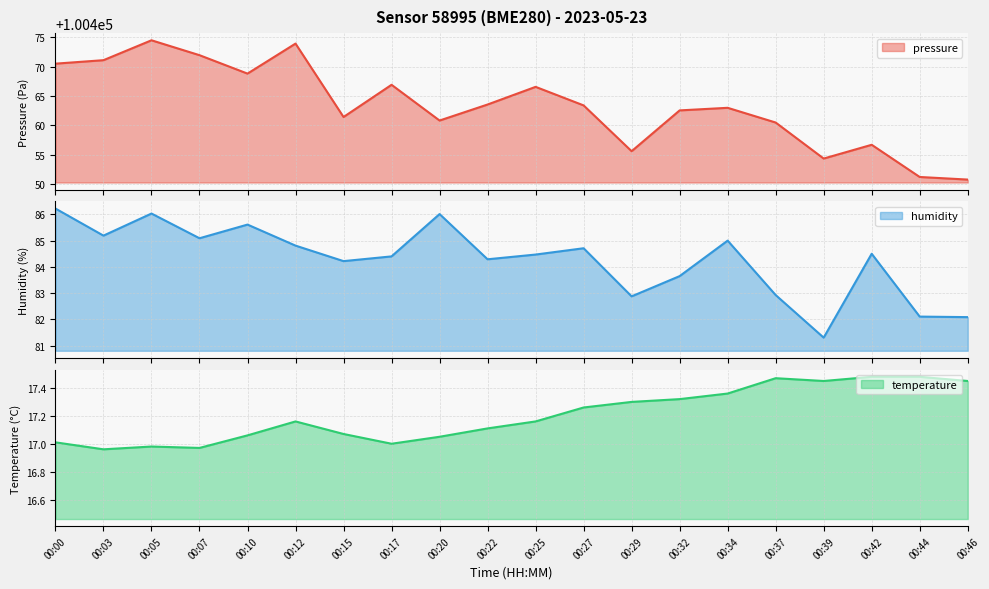

Which category has the highest value in the humidity series?

00:00